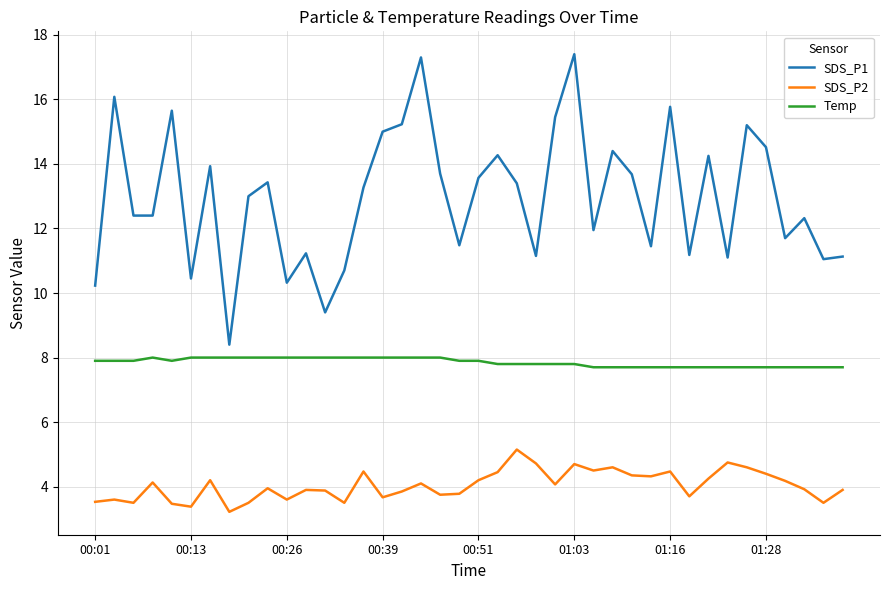

True or false: SDS_P2 and SDS_P1 cross at least once.

False